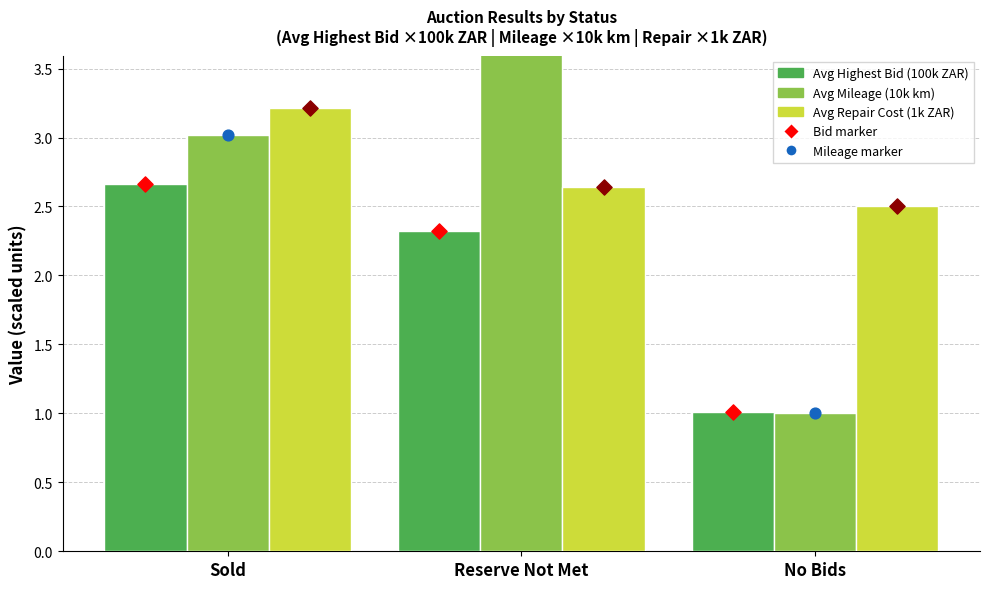

Which series contains the lowest Y value?

Avg Mileage (10k km)